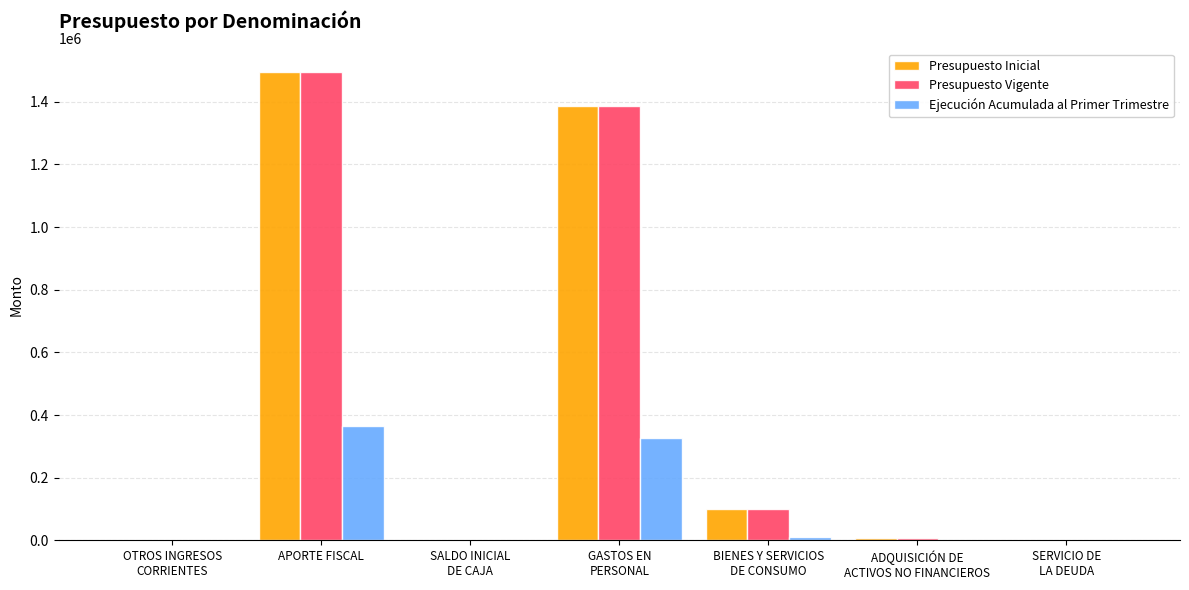

The Ejecución Acumulada al Primer Trimestre series shows 133321 at APORTE FISCAL. True or false?

False